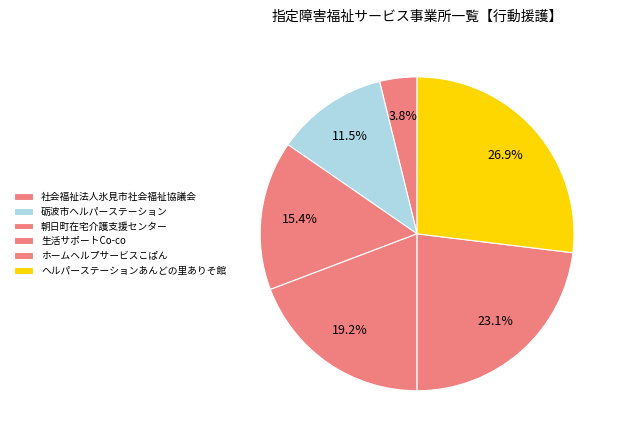

Which category has the biggest portion of the pie?

ヘルパーステーションあんどの里ありそ館